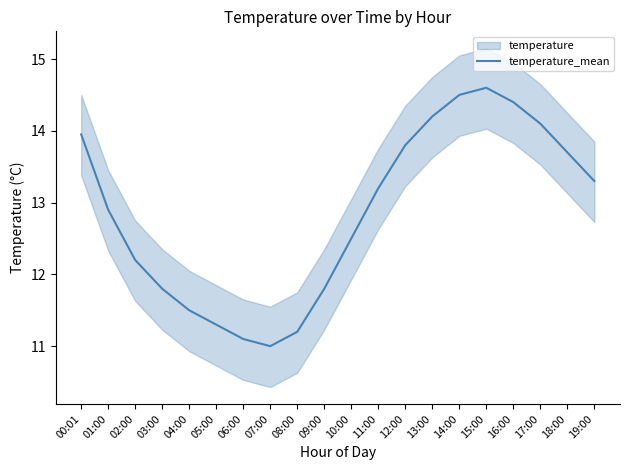

What is the label of the 19th point from the left?

18:00